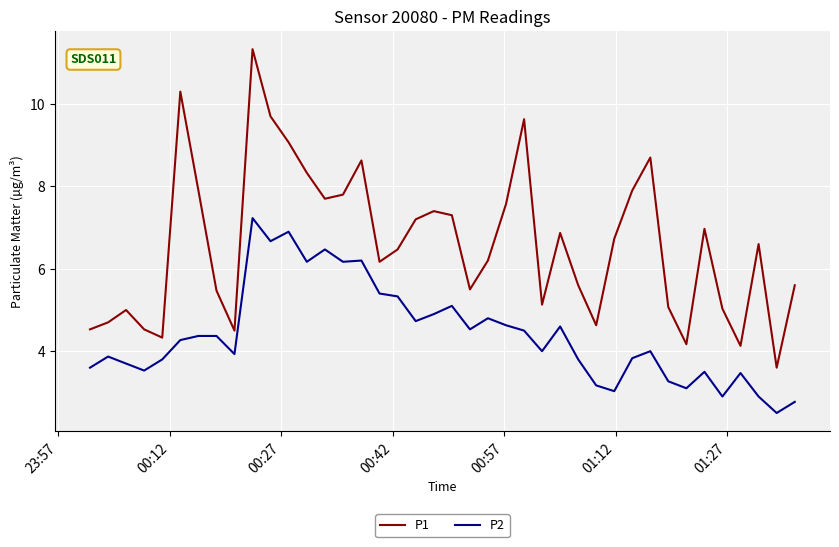

Rank the series by their maximum value, from highest to lowest.

P1, P2